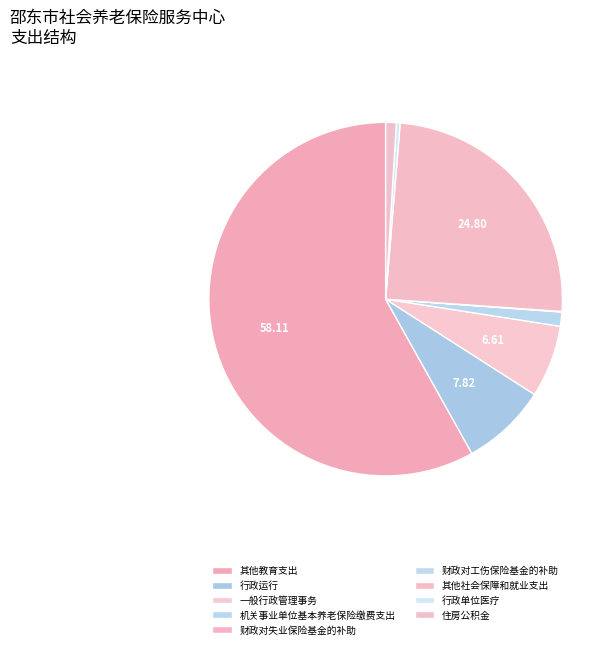

To the nearest percent, what portion does 住房公积金 represent?

1%